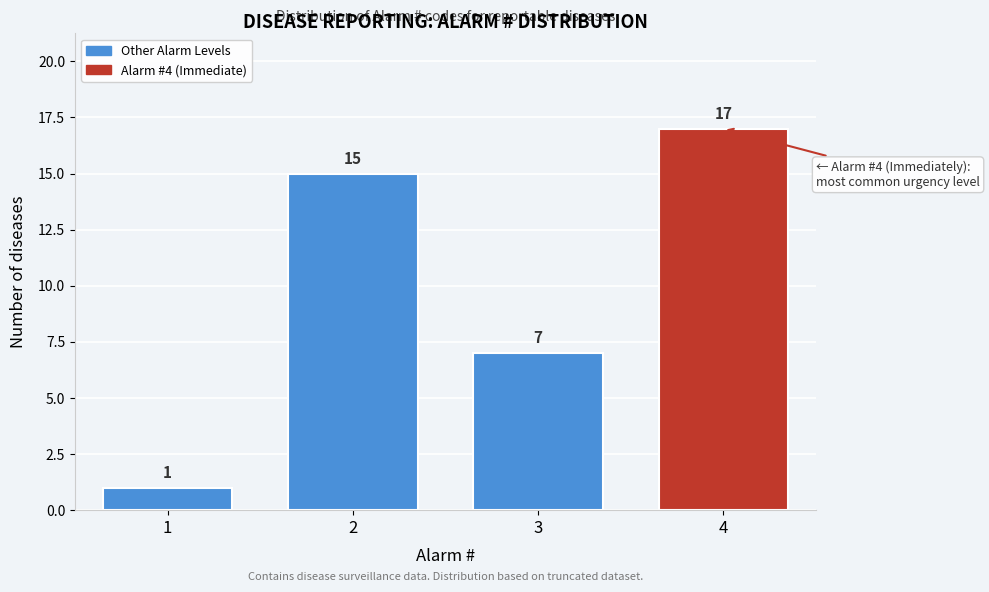

Reading left to right, list all the values displayed in this chart.

1=1	2=15	3=7	4=17